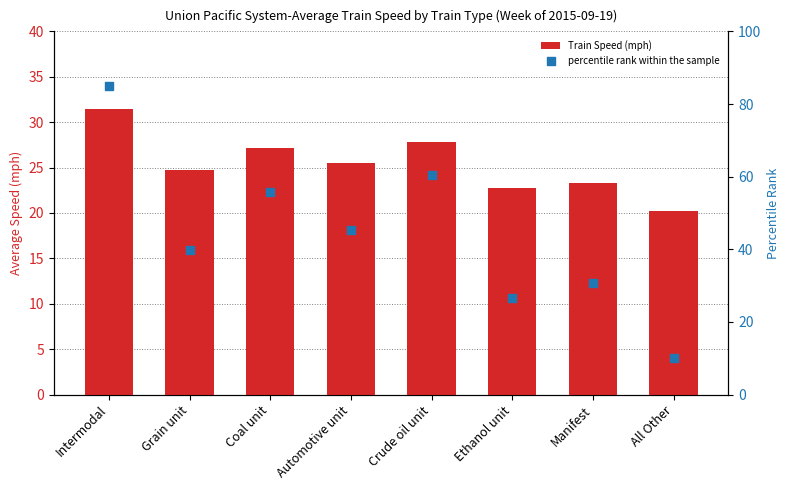

At how many categories does at least one series exceed 32?

5